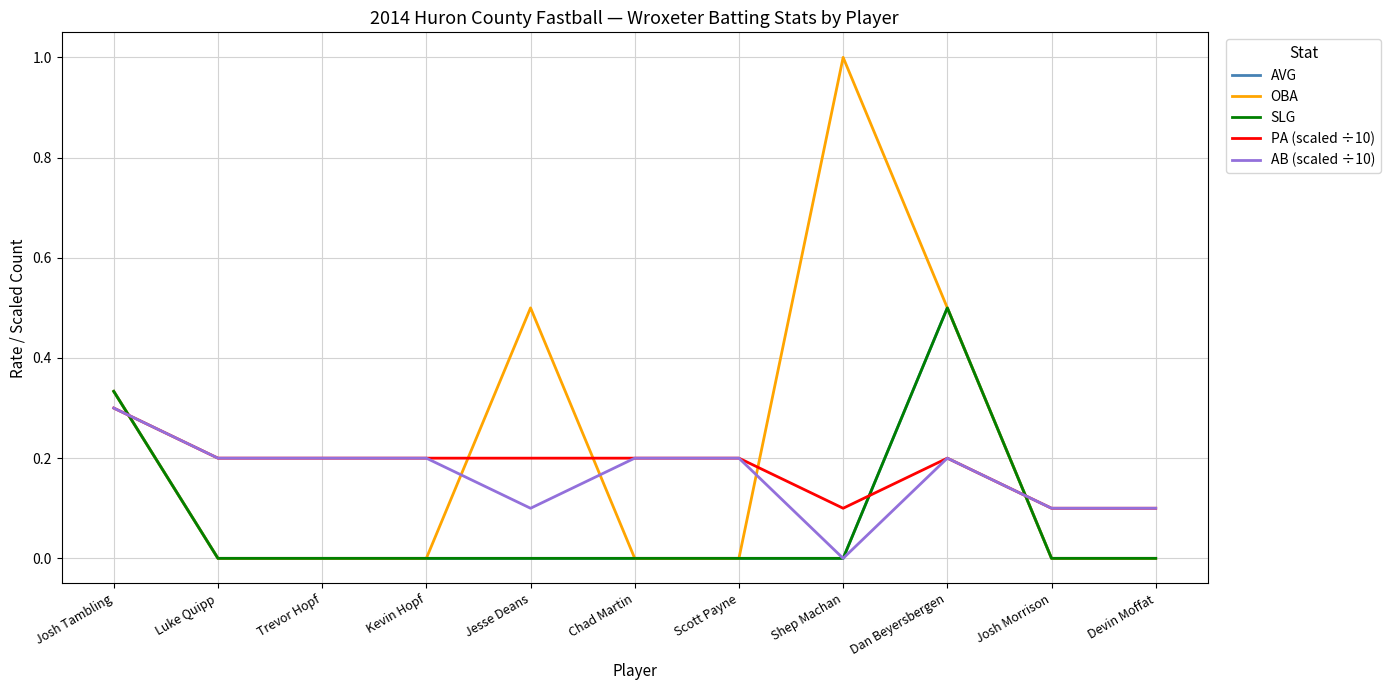

Is this an area chart (filled region under the line)?

No